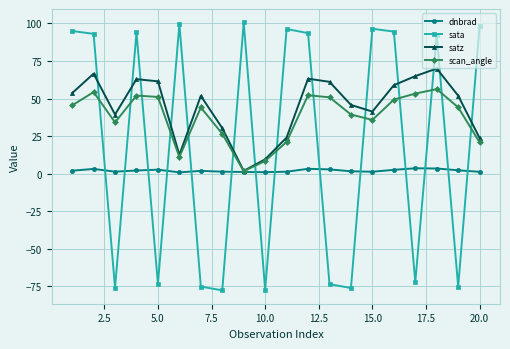

After their last crossing, which series has the higher values: sata or dnbrad?

sata